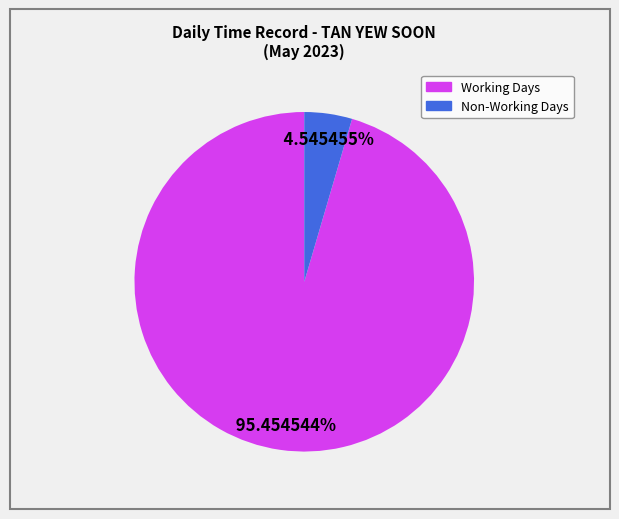

Does any single category account for the majority?

Yes